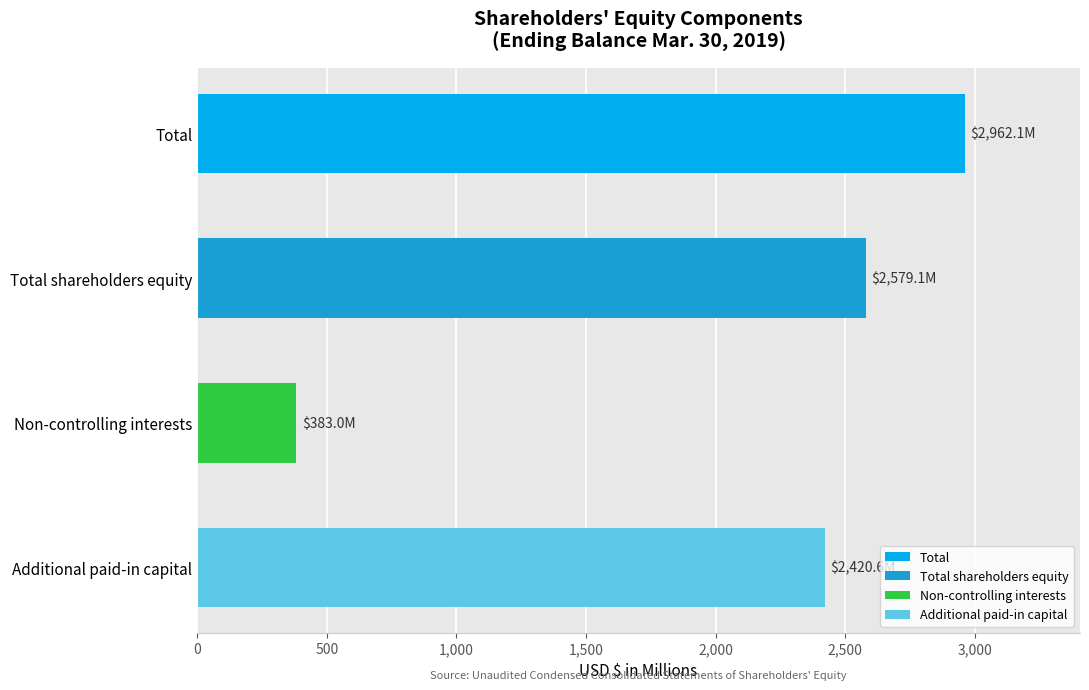

What are all the series names shown in the legend?

Total, Total shareholders equity, Non-controlling interests, Additional paid-in capital